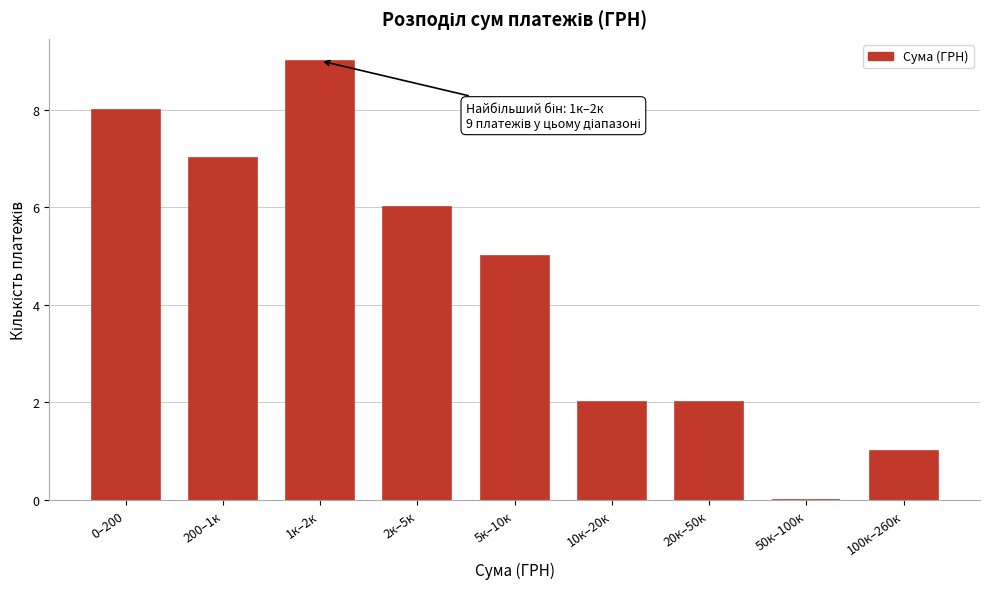

What is the sum of all values?

40